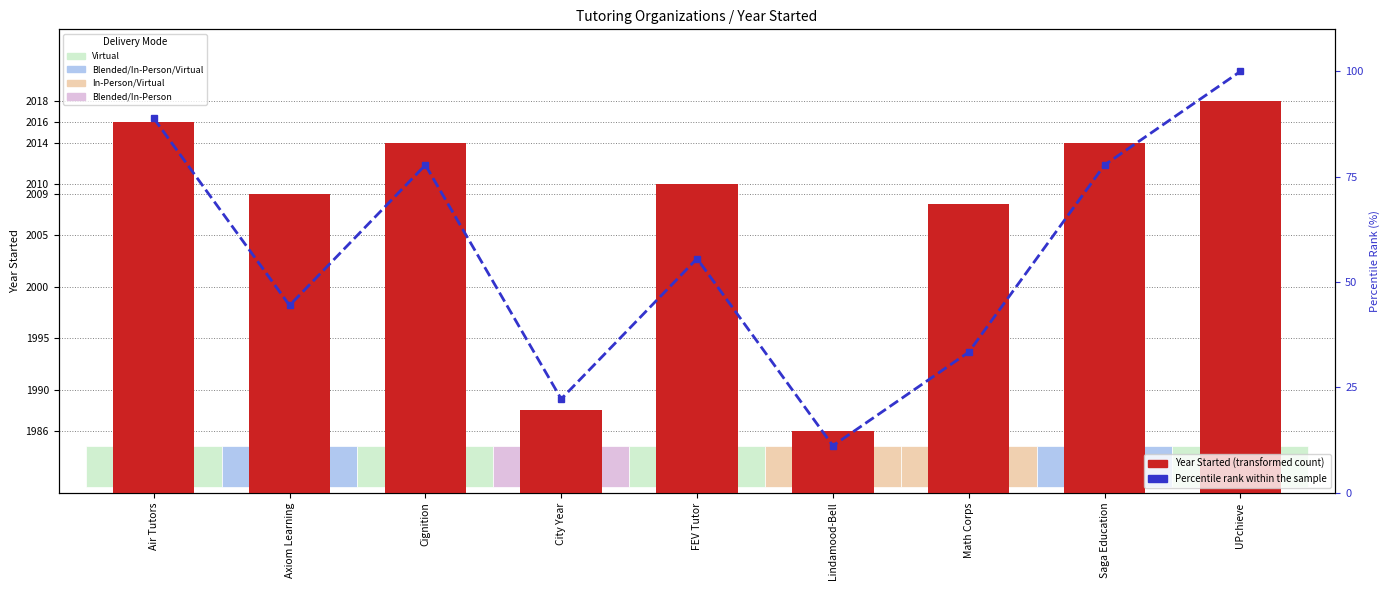

List the labels in order of Percentile rank within the sample value, largest first.

UPchieve, Air Tutors, Cignition, Saga Education, FEV Tutor, Axiom Learning, Math Corps, City Year, Lindamood-Bell